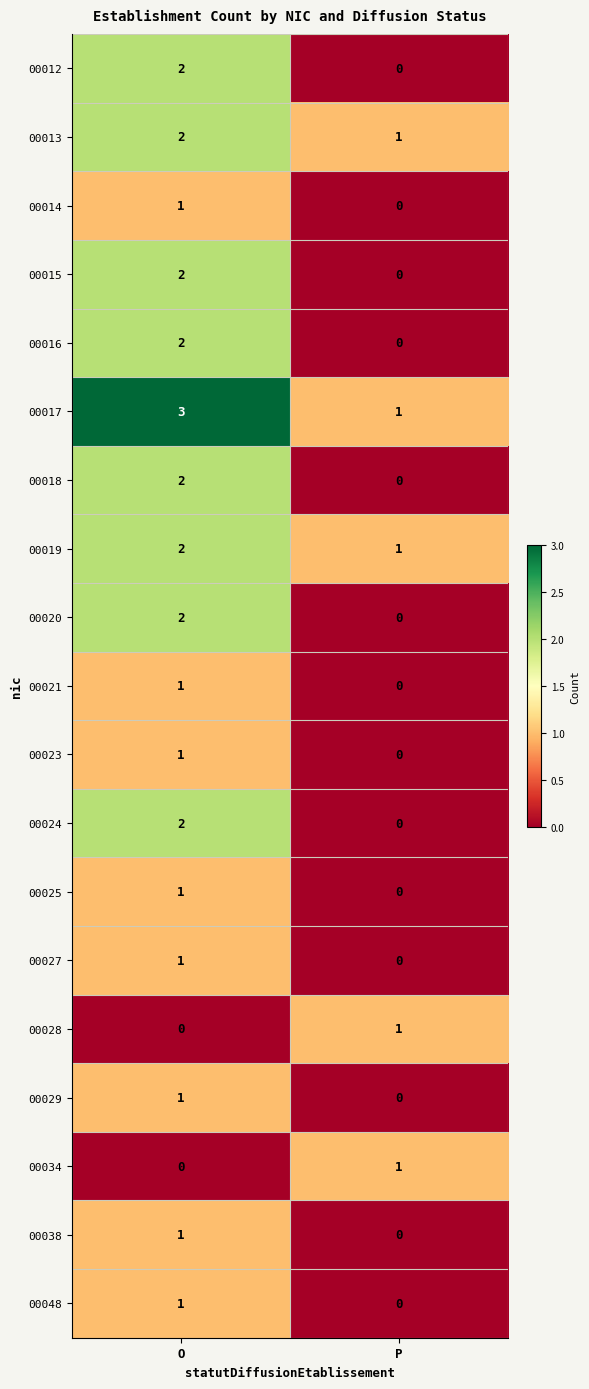

True or false: 00027 has a value of 1 at O.

True